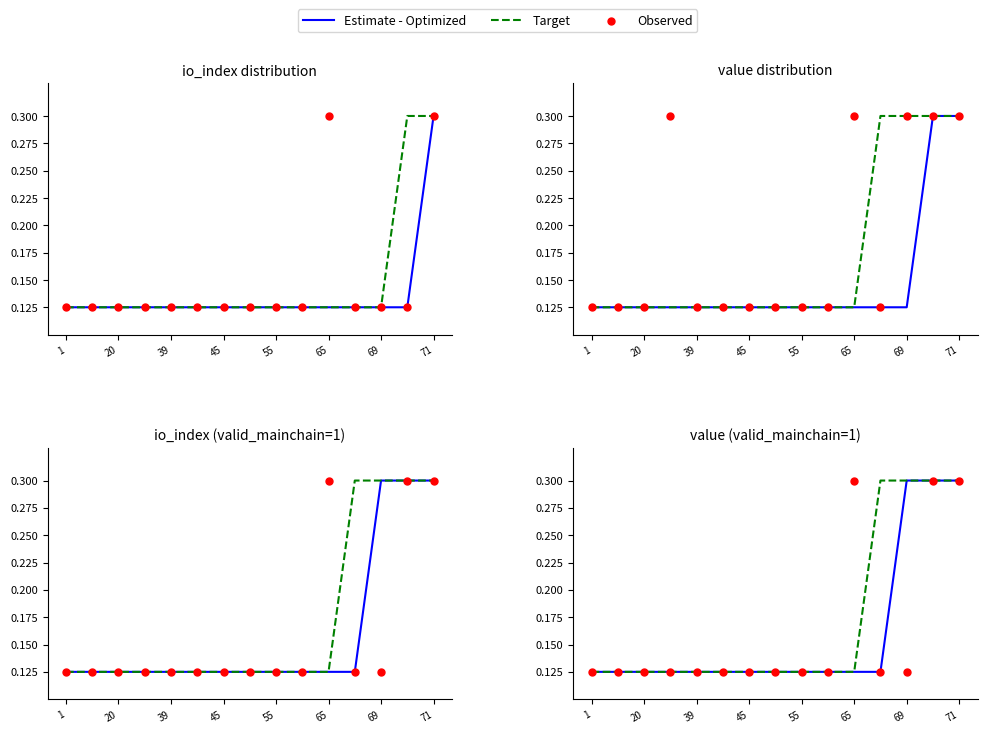

At which category is the sum across all series the highest?

13